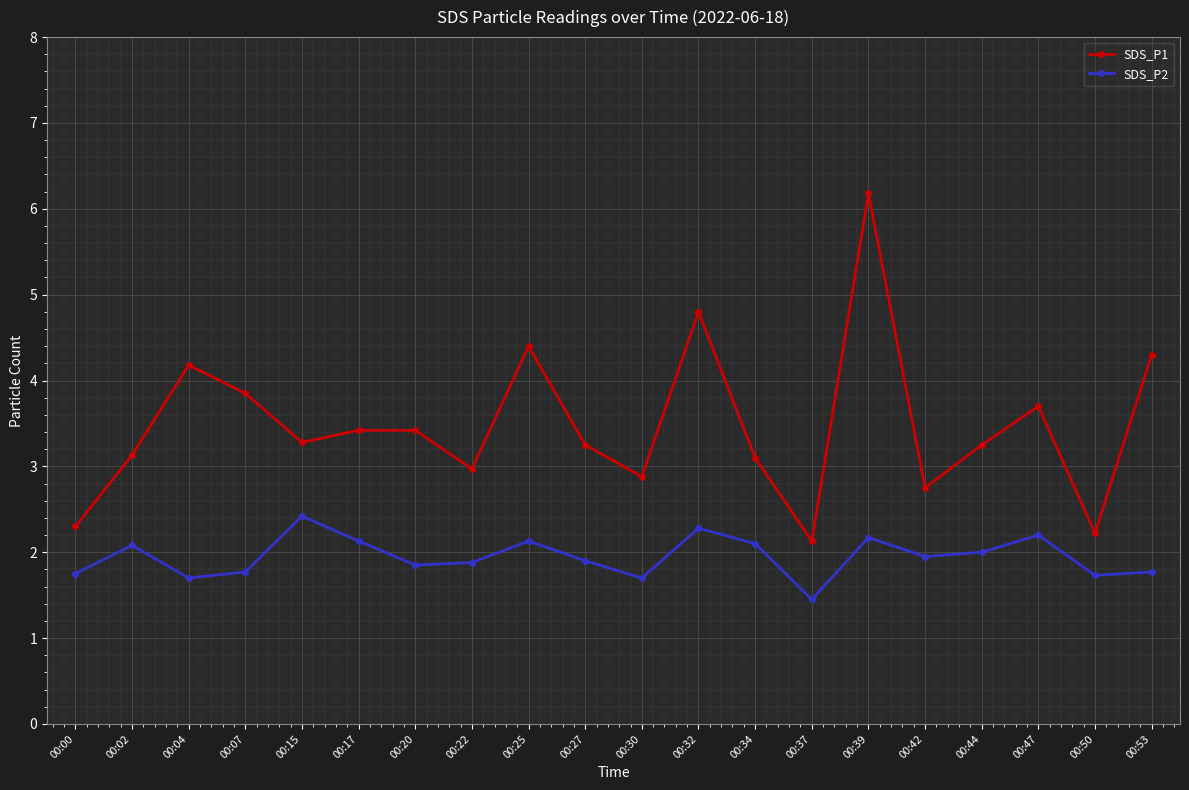

Rank the series by their average value, from lowest to highest.

SDS_P2, SDS_P1